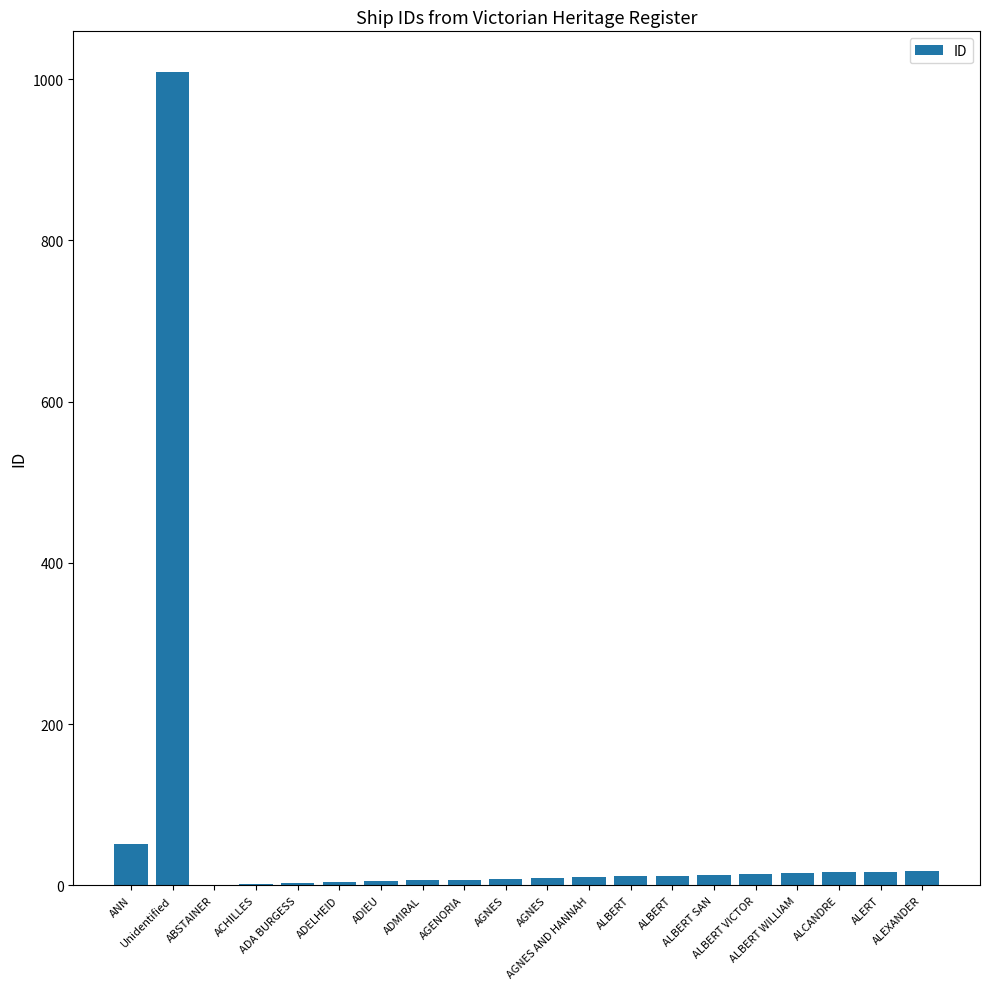

The chart shows a value of 22 at ALBERT SAN. True or false?

False